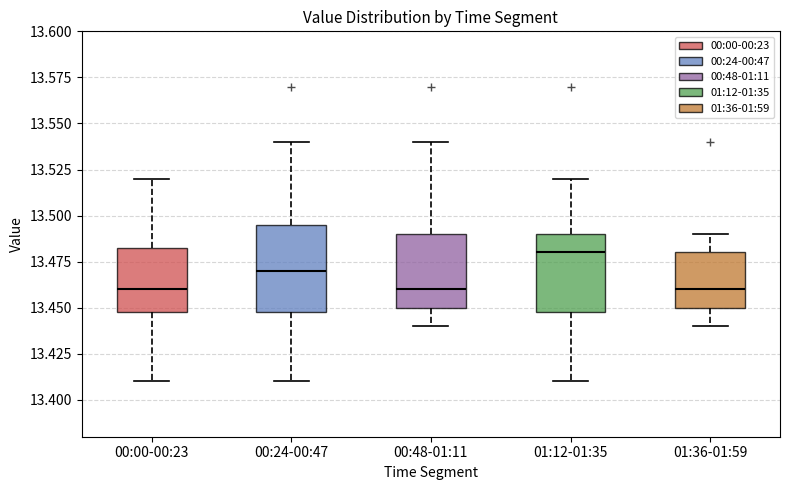

Comparing the boxes themselves (not the whiskers), which one is the tallest?

00:24-00:47